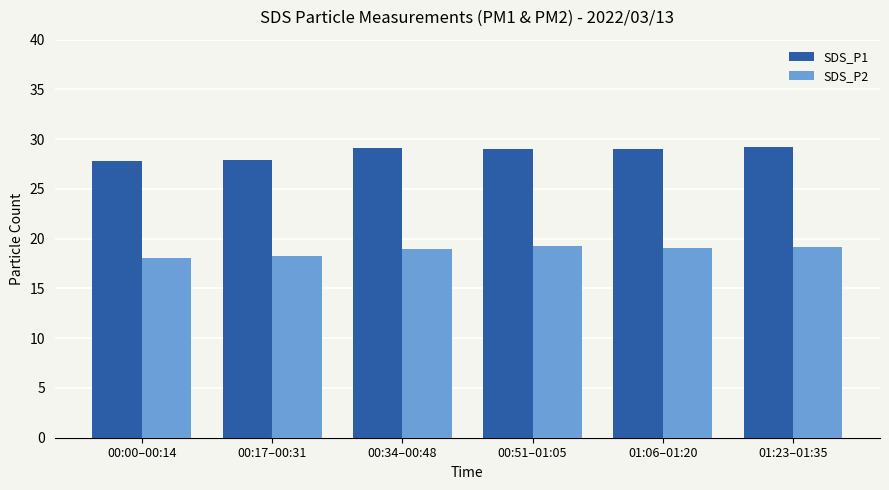

Which series has the largest range (max minus min)?

SDS_P1